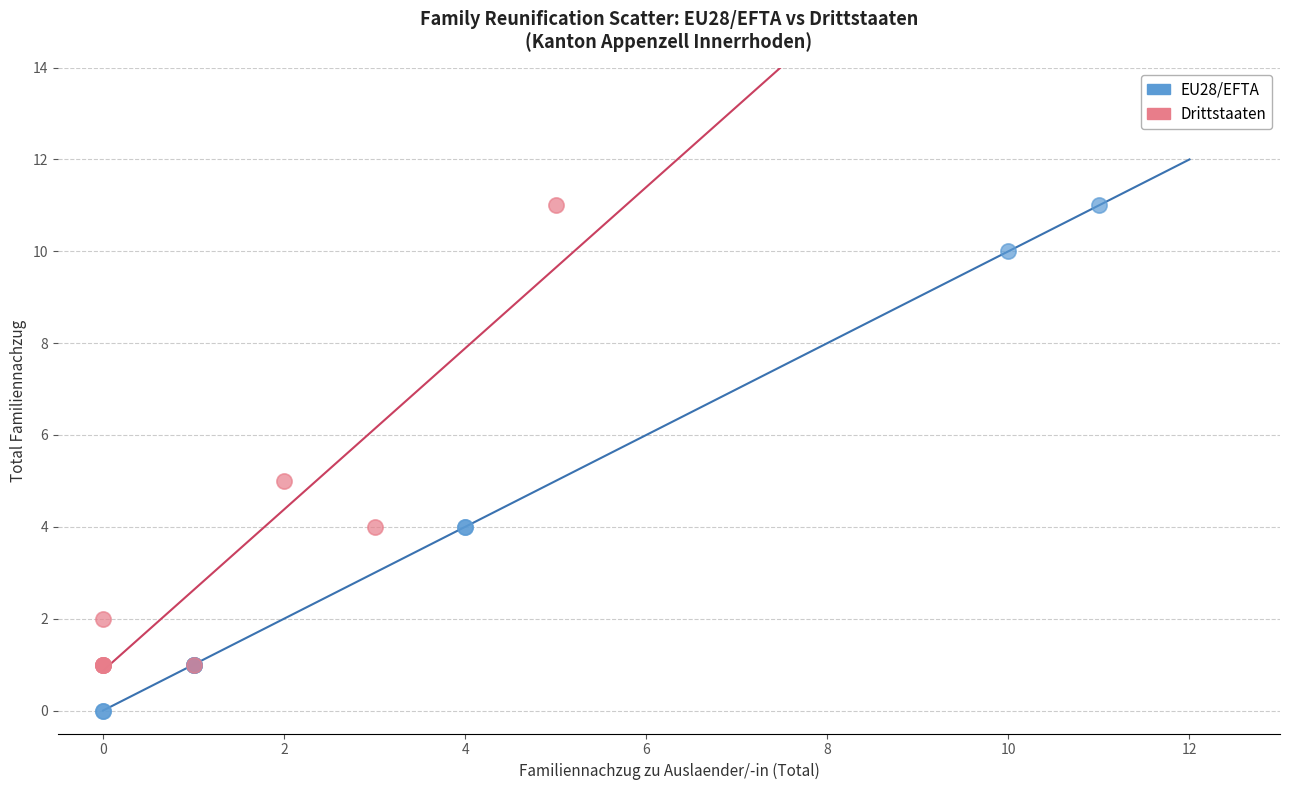

Which series has the widest spread of Y values?

EU28/EFTA